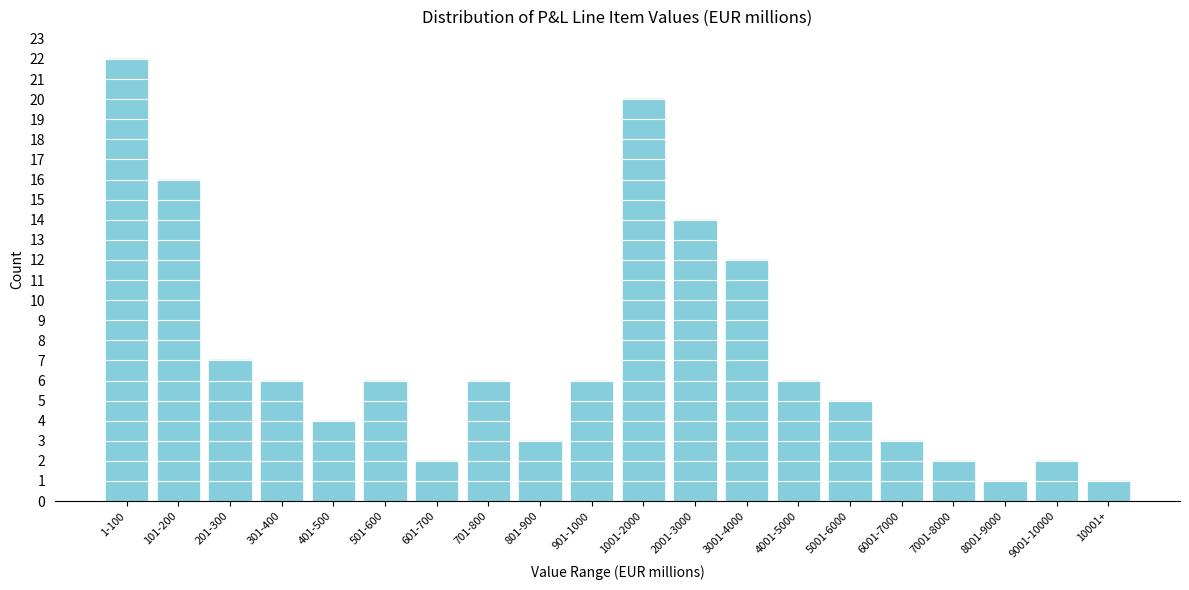

Reading left to right, extract all data points from this chart.

1-100=22	101-200=16	201-300=7	301-400=6	401-500=4	501-600=6	601-700=2	701-800=6	801-900=3	901-1000=6	1001-2000=20	2001-3000=14	3001-4000=12	4001-5000=6	5001-6000=5	6001-7000=3	7001-8000=2	8001-9000=1	9001-10000=2	10001+=1